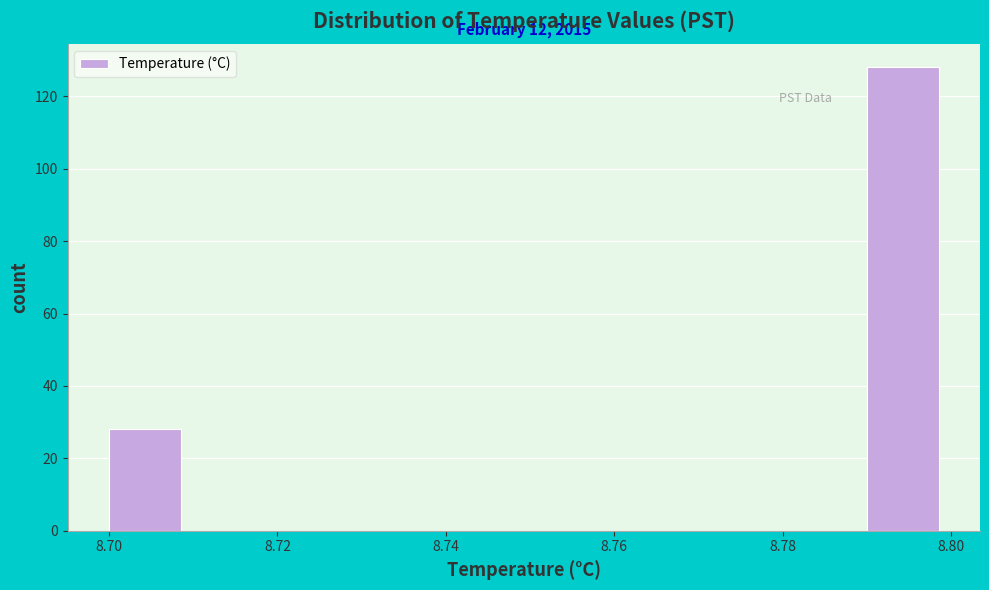

Over which range of the x-axis is the bar tallest?

8.79 to 8.80